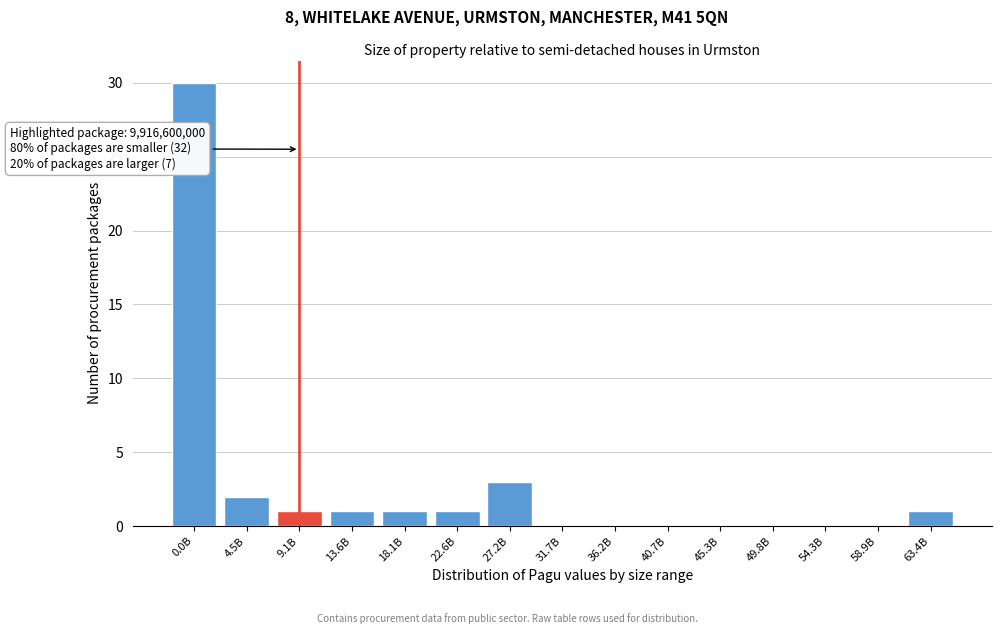

Reading left to right, what are all the values shown in this chart?

0.0B=30	4.5B=2	9.1B=1	13.6B=1	18.1B=1	22.6B=1	27.2B=3	31.7B=0	36.2B=0	40.7B=0	45.3B=0	49.8B=0	54.3B=0	58.9B=0	63.4B=1